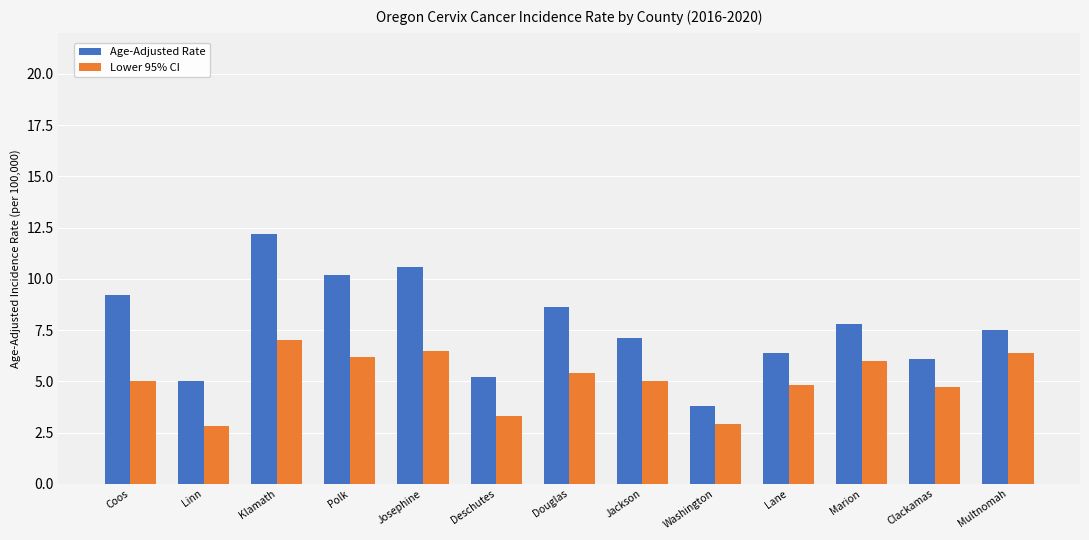

What is the maximum value shown in the chart?

12.2